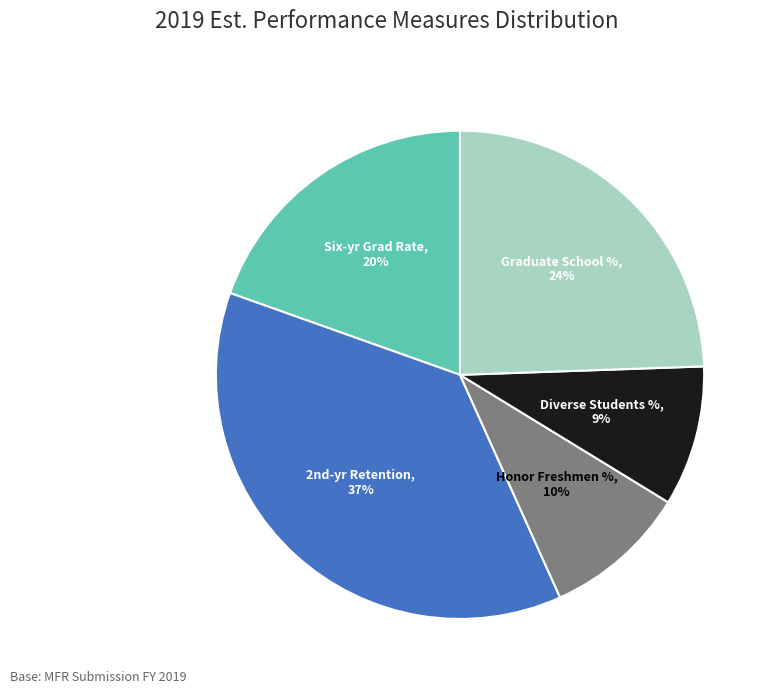

To the nearest percent, what percentage of the pie is Honor Freshmen %?

10%